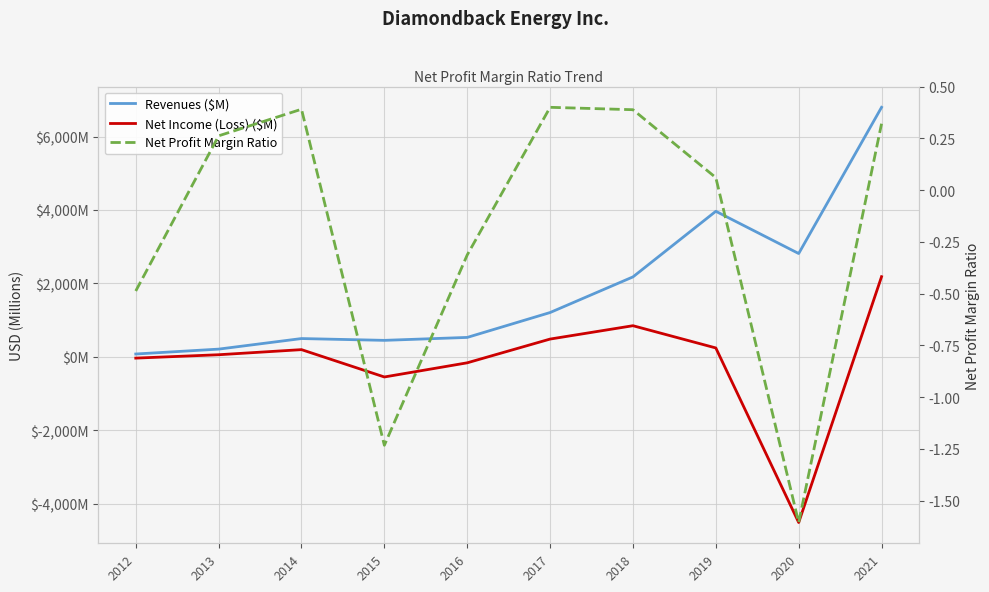

The Net Profit Margin Ratio series shows 0.4 at 2013. True or false?

False